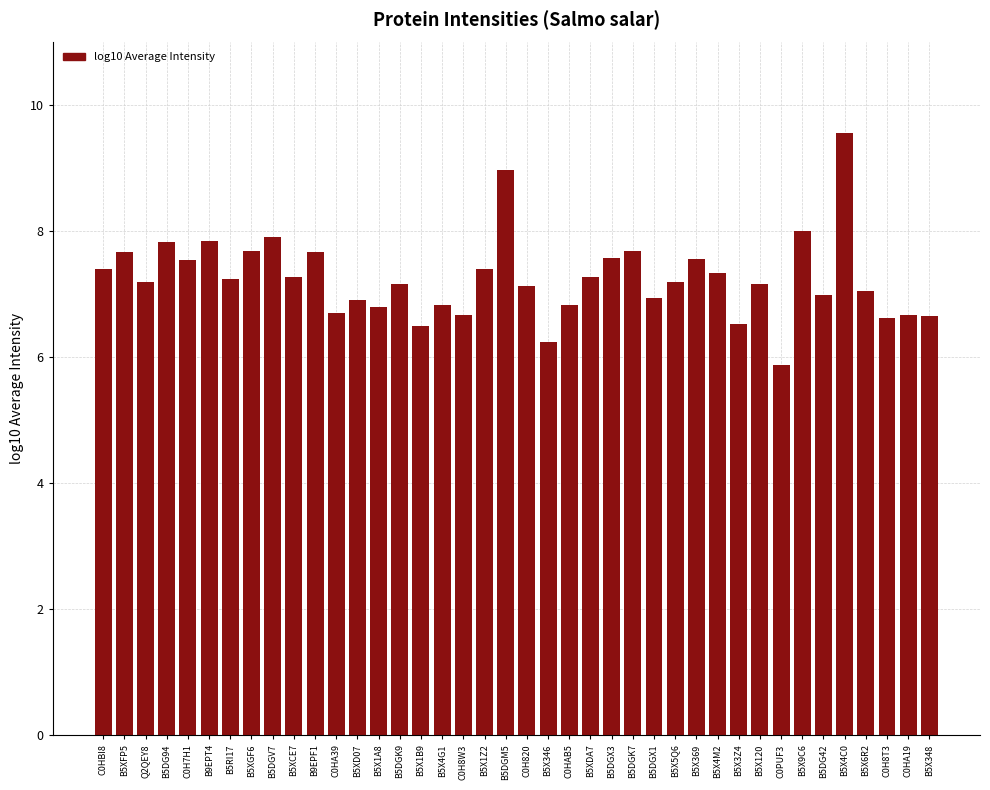

Is it true that the value at B5X346 is 6.2?

True